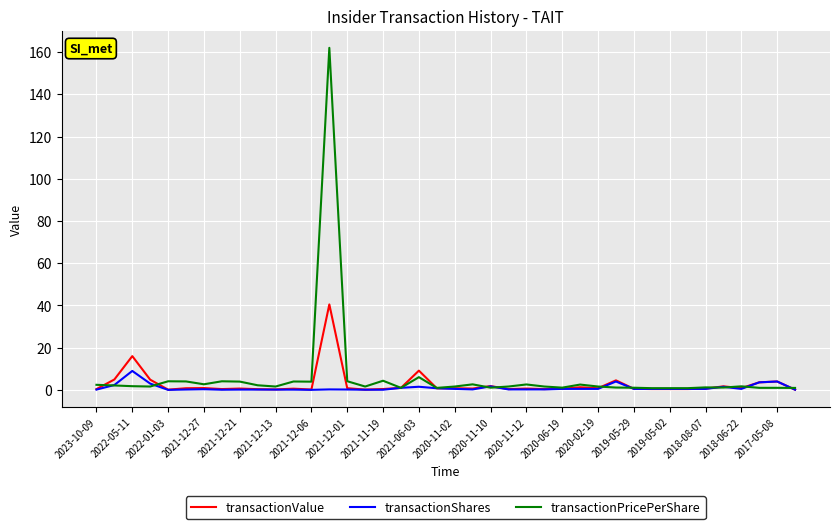

Rank the series by their maximum value, from lowest to highest.

transactionShares, transactionValue, transactionPricePerShare